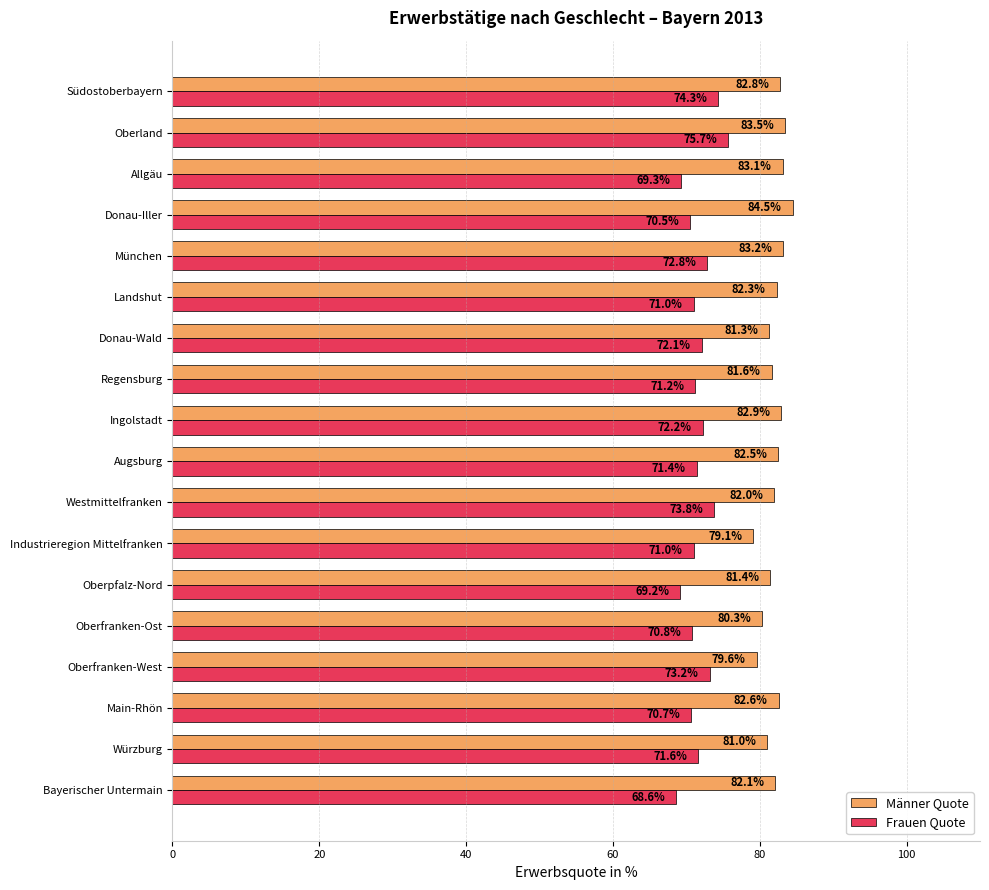

How many distinct data groups are displayed?

2